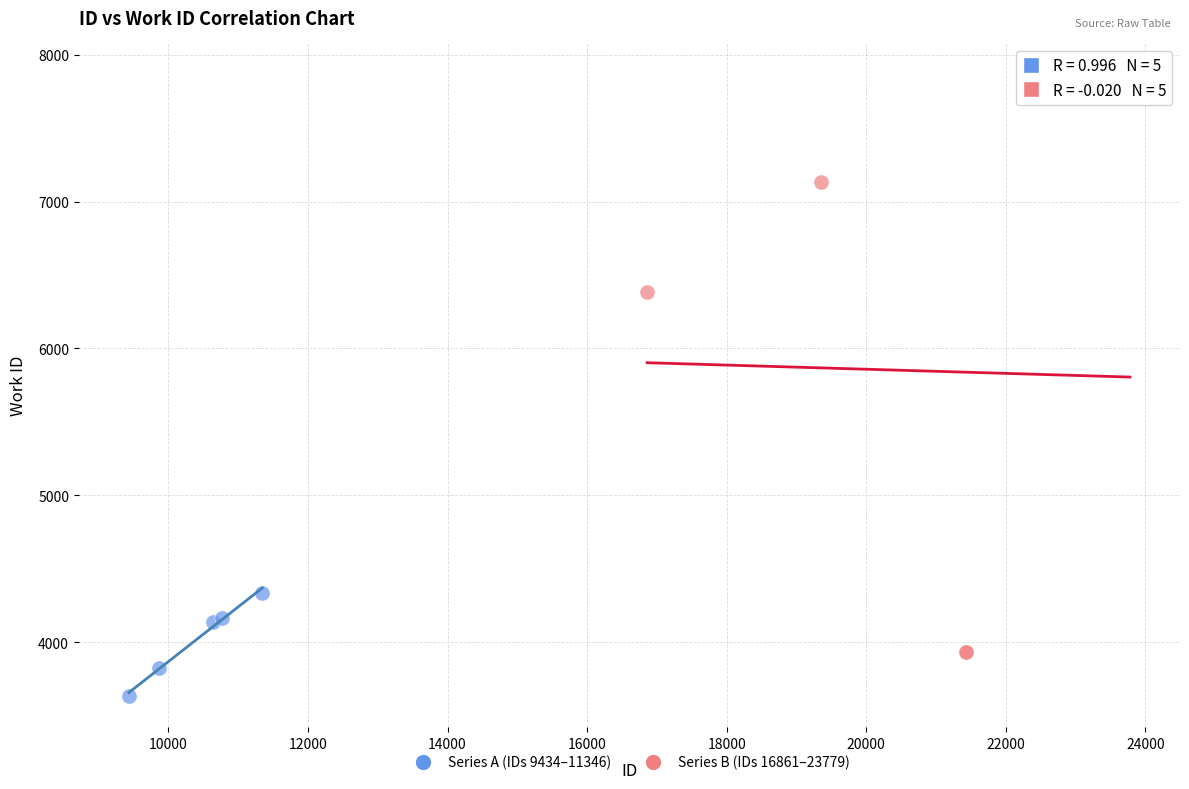

What are all the series names shown in the legend?

Series A (IDs 9434–11346), Series B (IDs 16861–23779)